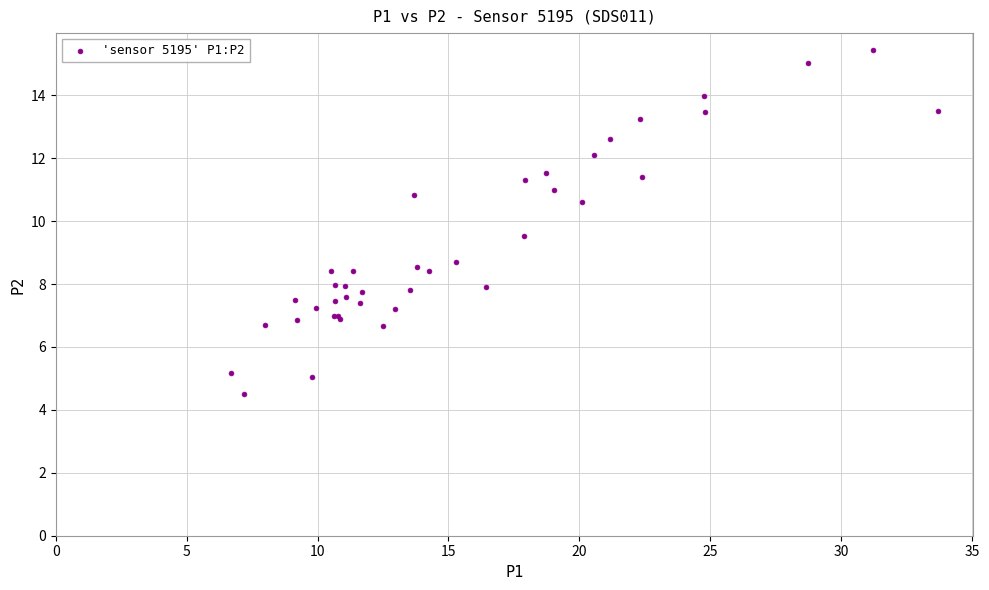

What Y value in the scatter plot is closest to 9?

8.7